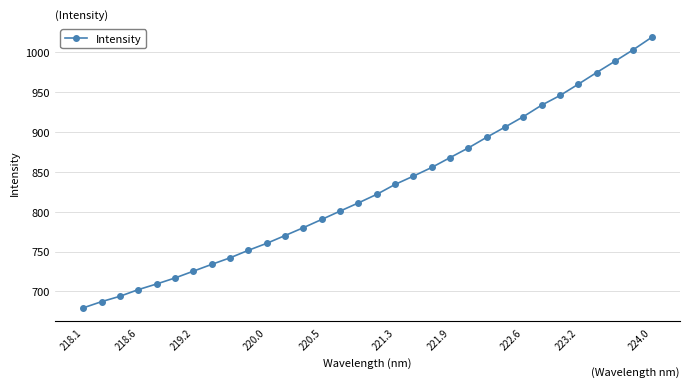

What is the greatest value displayed?

1018.4